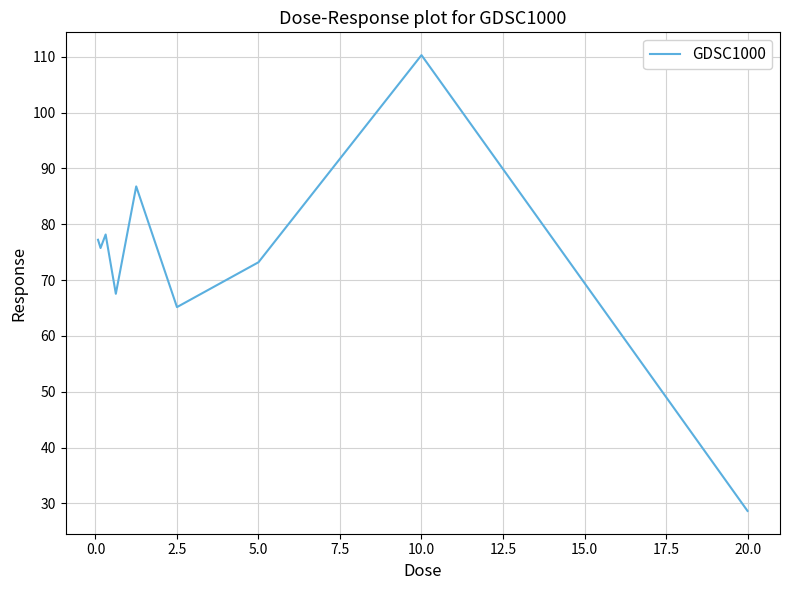

What is the smallest value displayed?

28.6